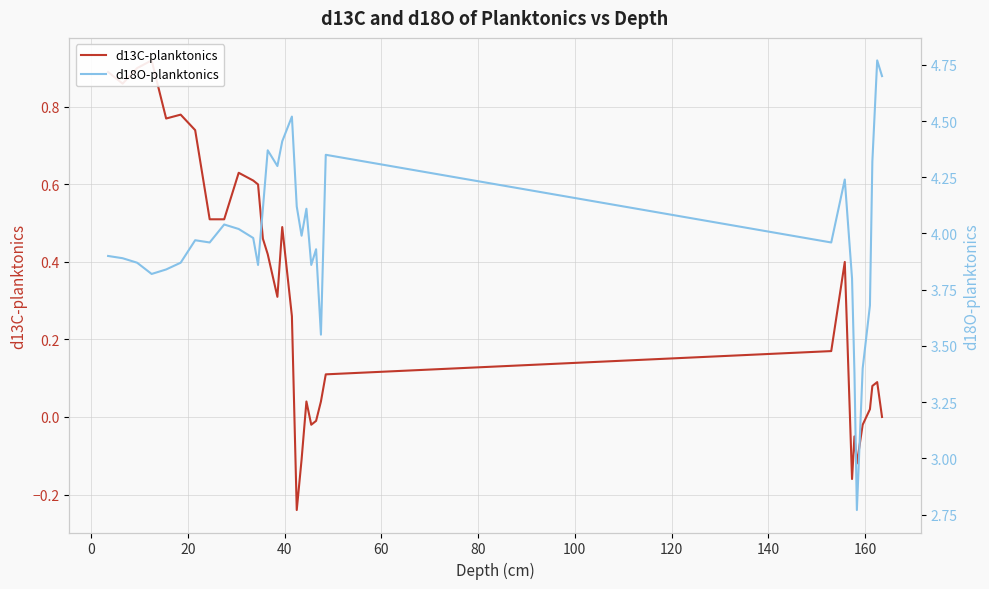

Is it true that d13C-planktonics equals 0.0 at 30?

False